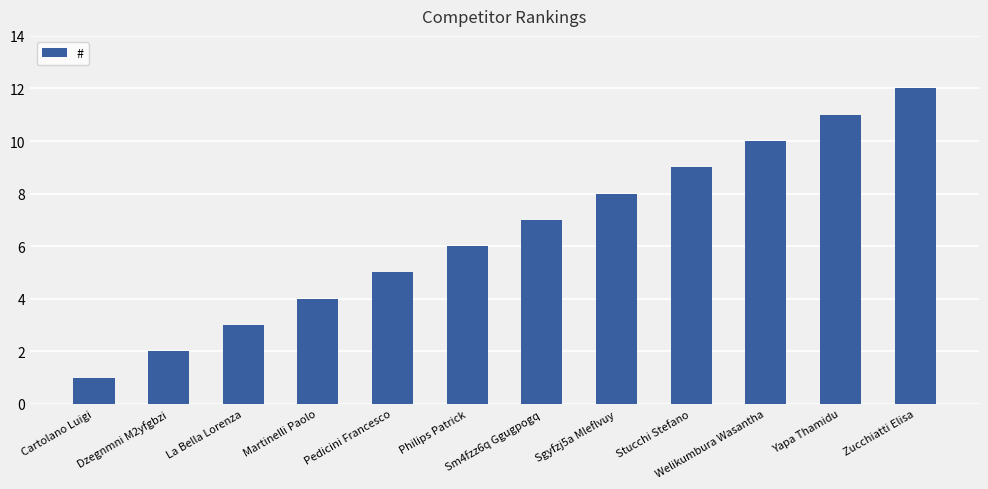

Reading right to left, transcribe all the data shown in this chart.

12	11	10	9	8	7	6	5	4	3	2	1